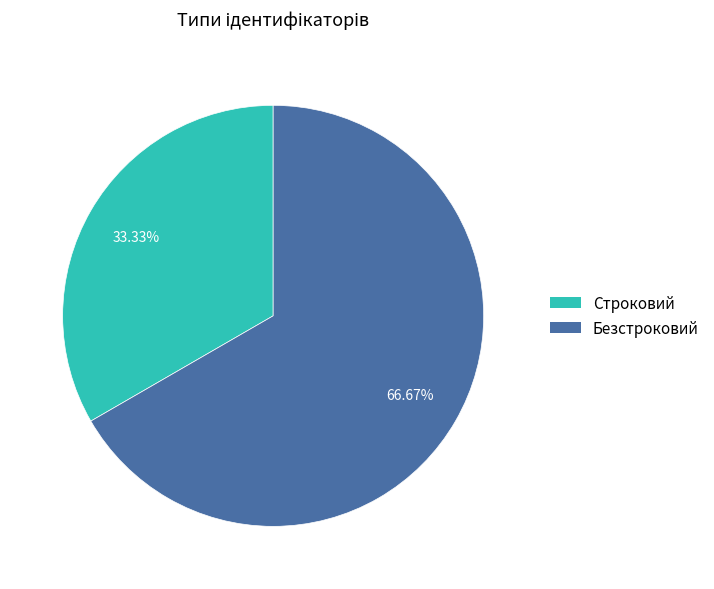

Is it true that Безстроковий is 67% of the pie?

True